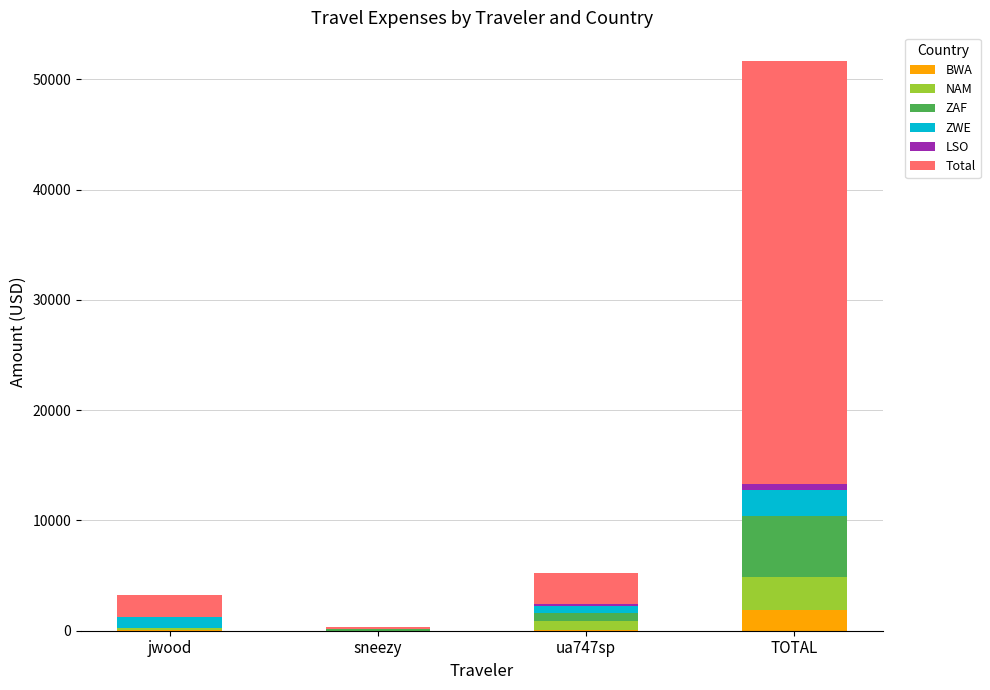

What are all the series names shown in the legend?

BWA, NAM, ZAF, ZWE, LSO, Total